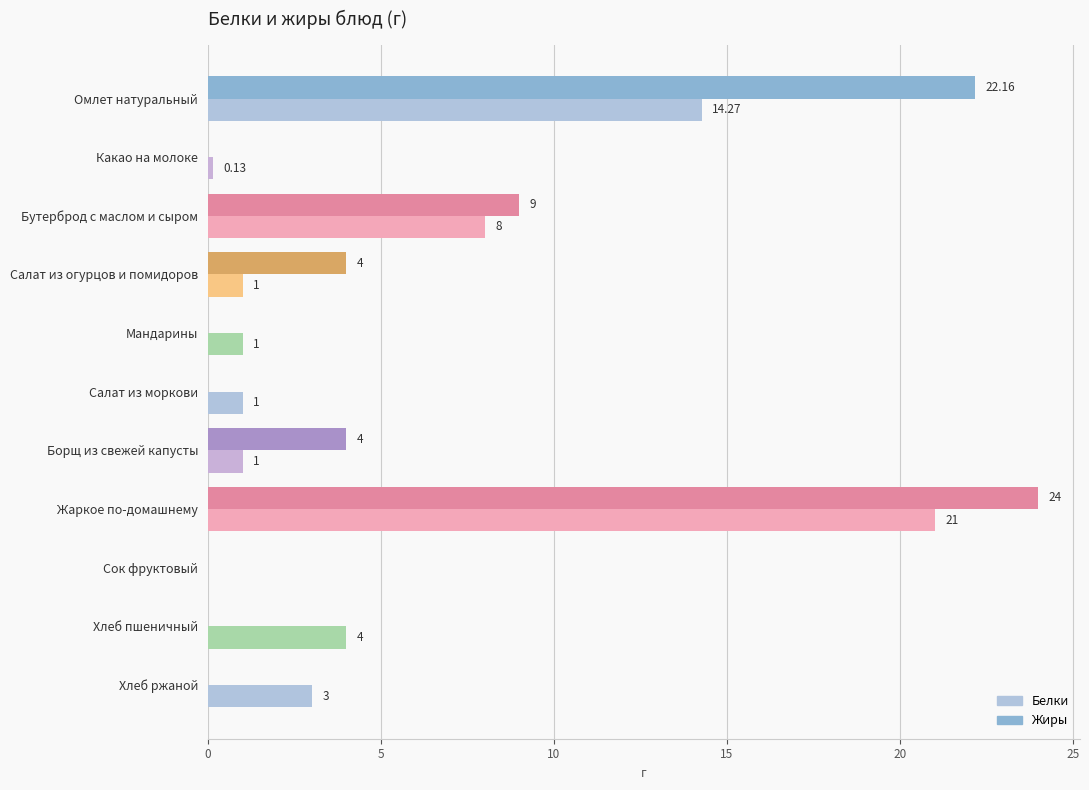

At which label does Белки reach its peak?

Жаркое по-домашнему